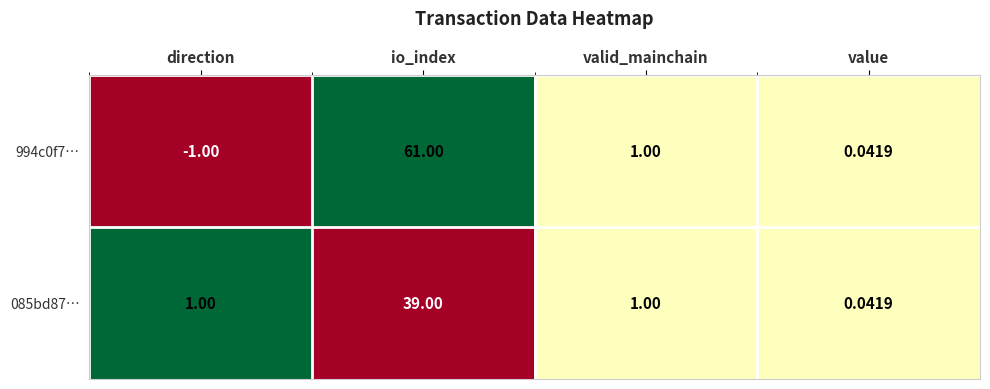

At which category is the sum across all series the highest?

io_index